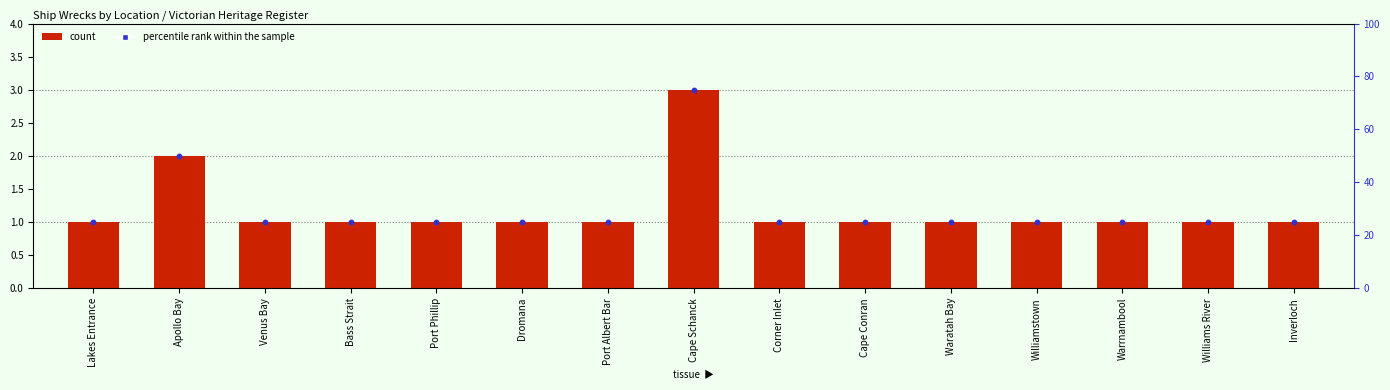

At how many categories does at least one series exceed 46?

2